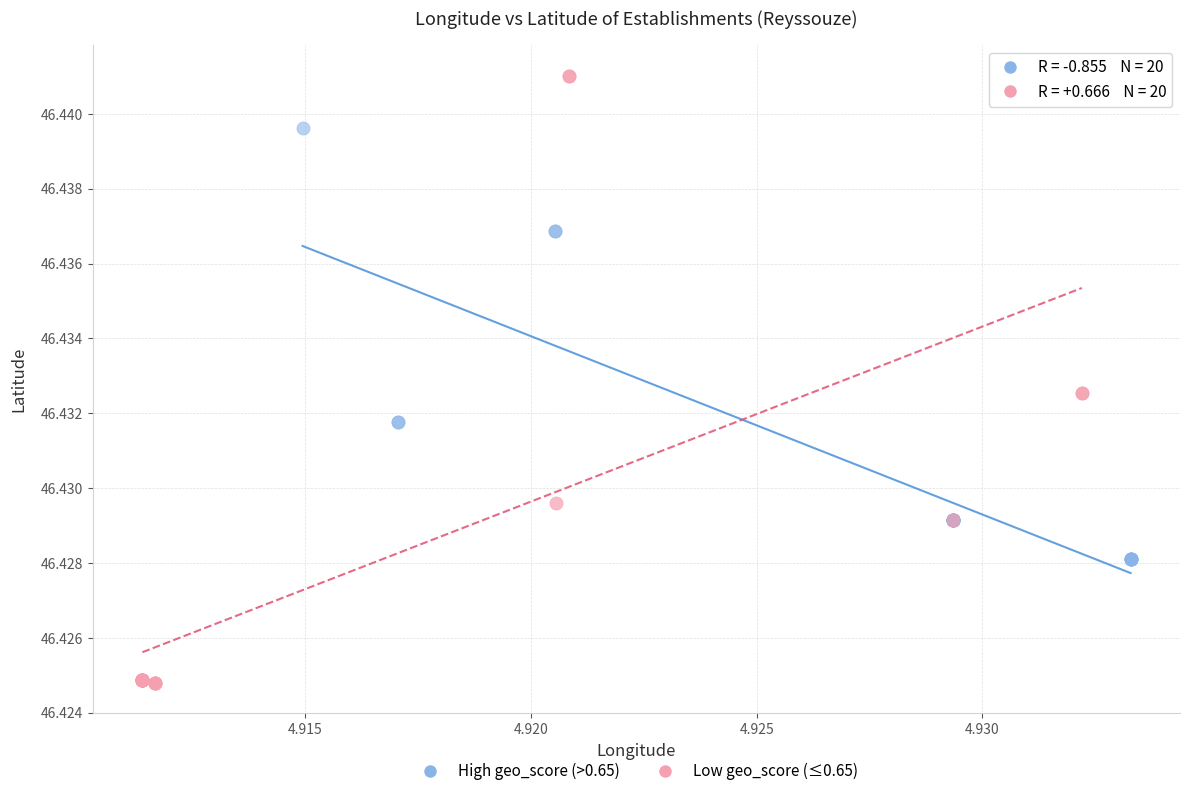

Which series contains the lowest Y value?

Low geo_score (≤0.65)